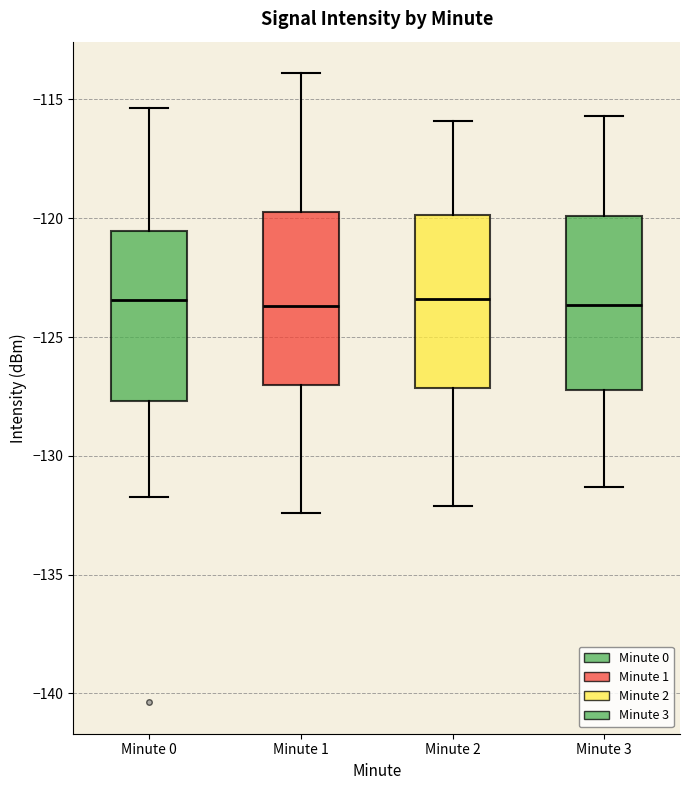

Where does the lower whisker of the box for Minute 2 end on the y-axis? The values are not printed on the chart, so give them approximately, as read against the axis.

-132.0